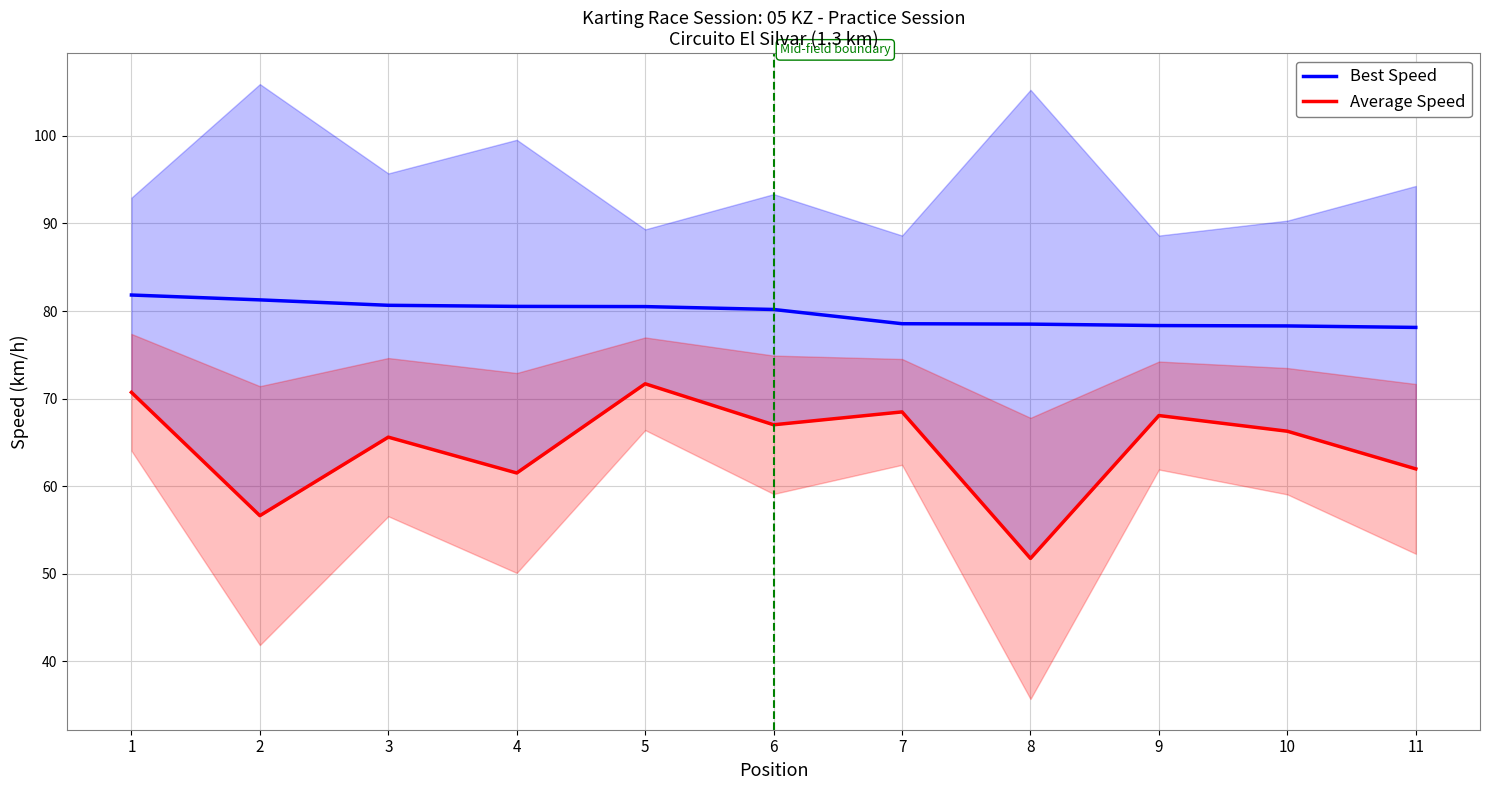

How many lines are shown in the chart?

2